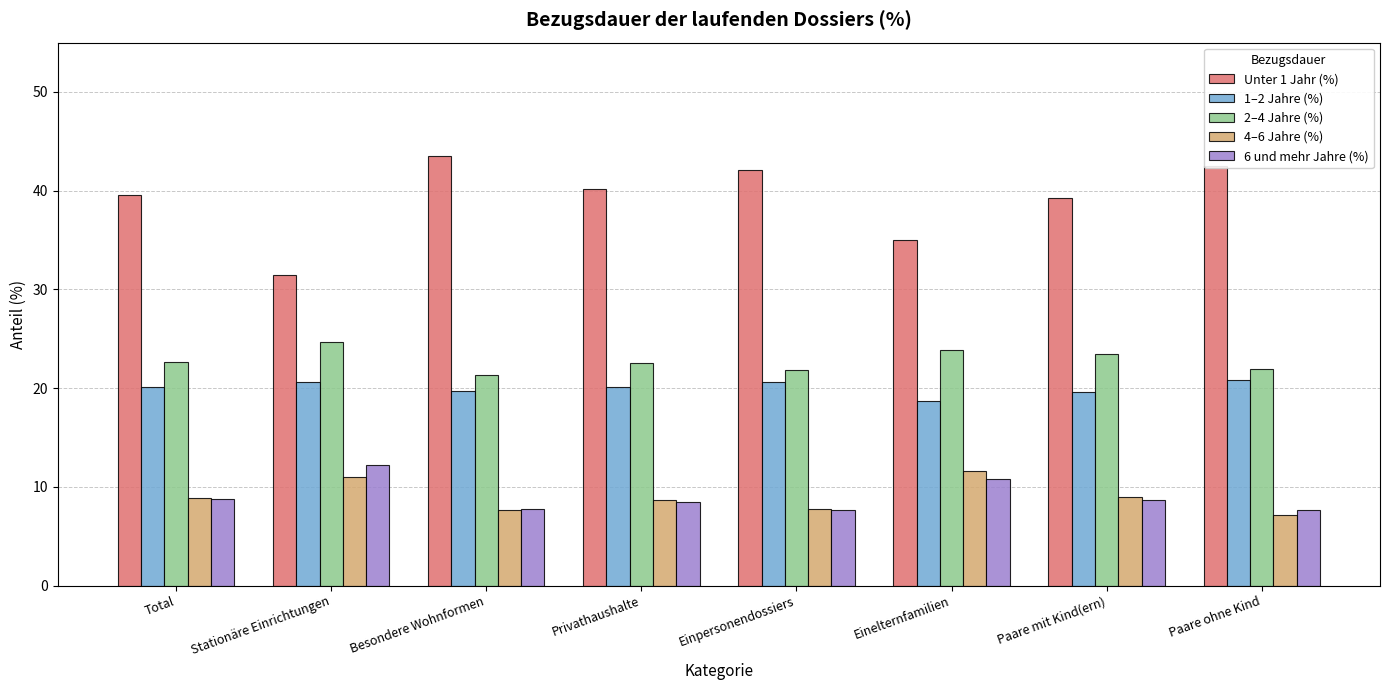

Which series has the largest total across all categories?

Unter 1 Jahr (%)